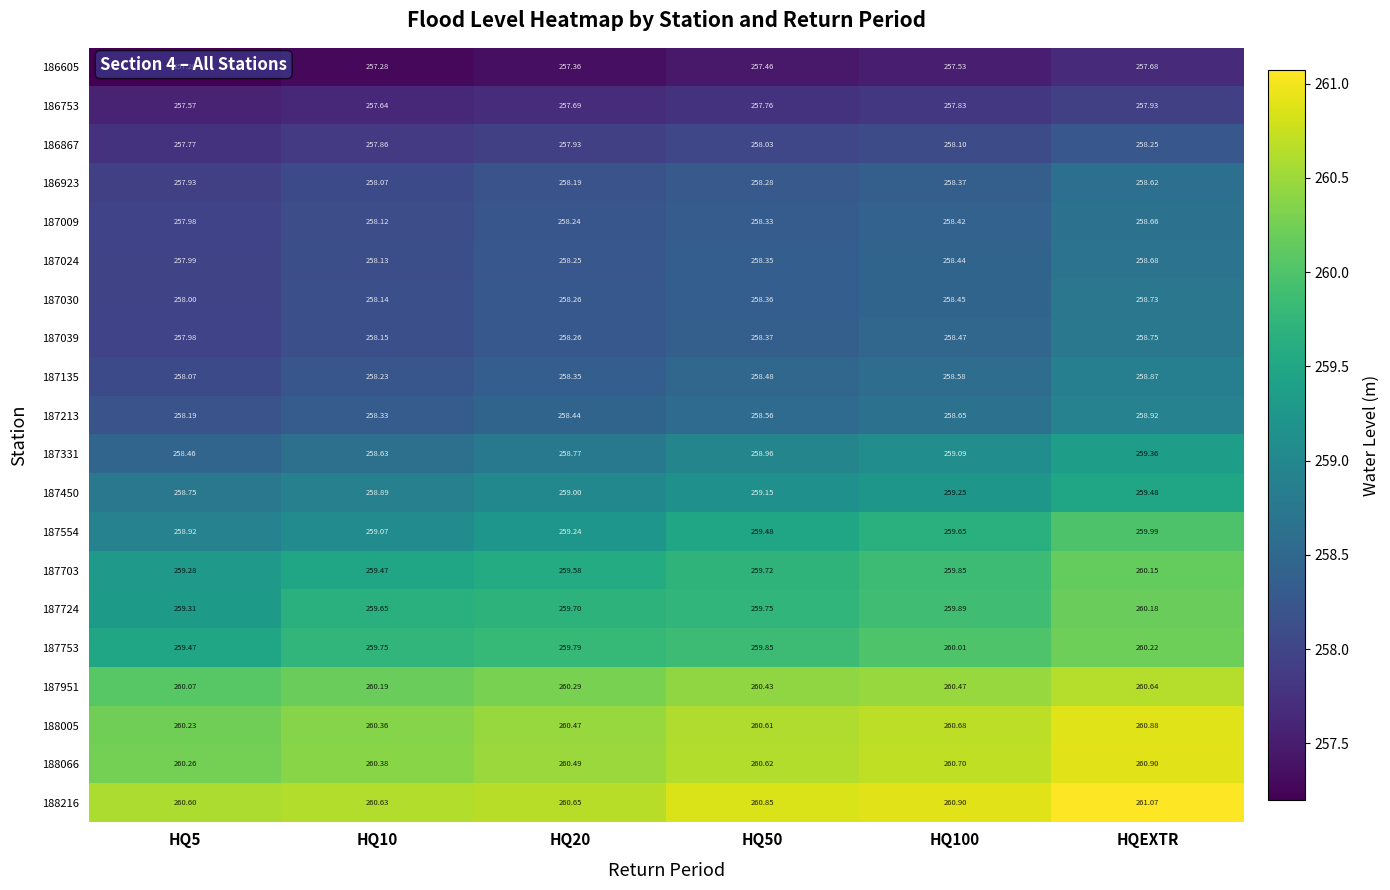

What is the total value across all series at HQ100?

5183.3